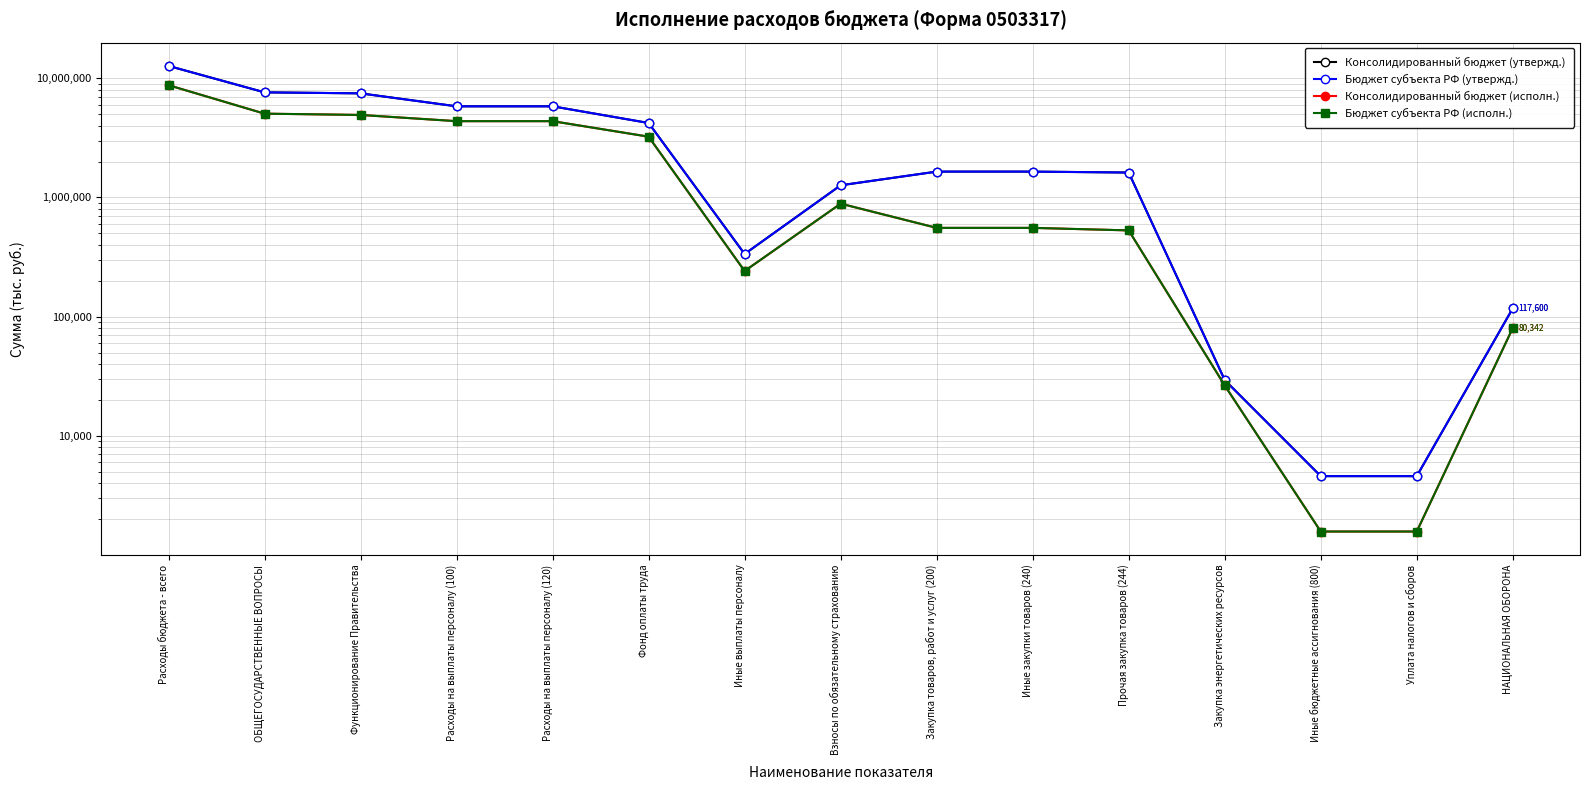

Is this an area chart (filled region under the line)?

No